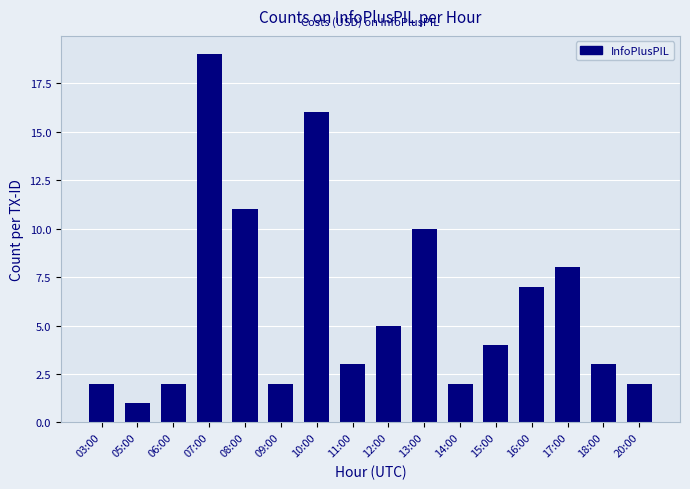

The value at 20:00 is 2. True or false?

True